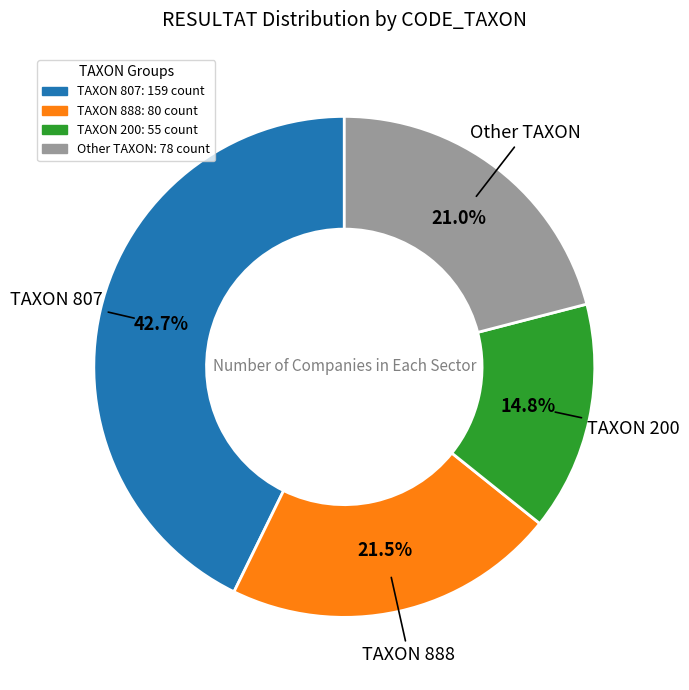

Which slice is the largest?

TAXON 807